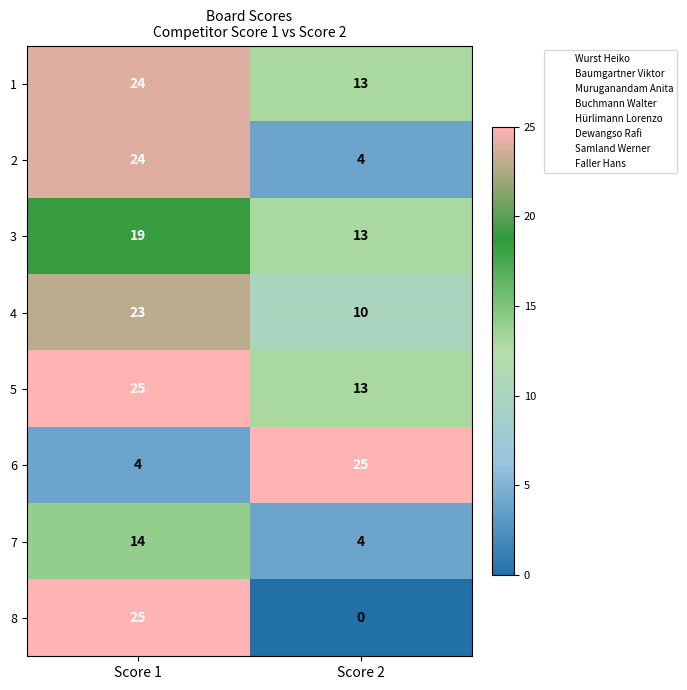

Is it true that 8 equals 41 at Score 1?

False